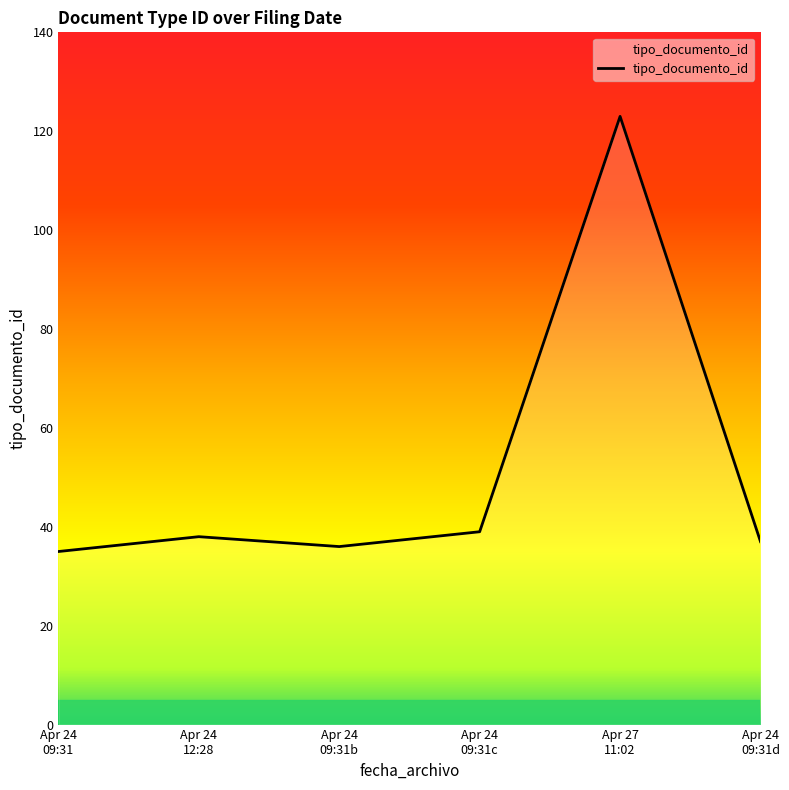

What is the difference between the maximum and minimum values?

88